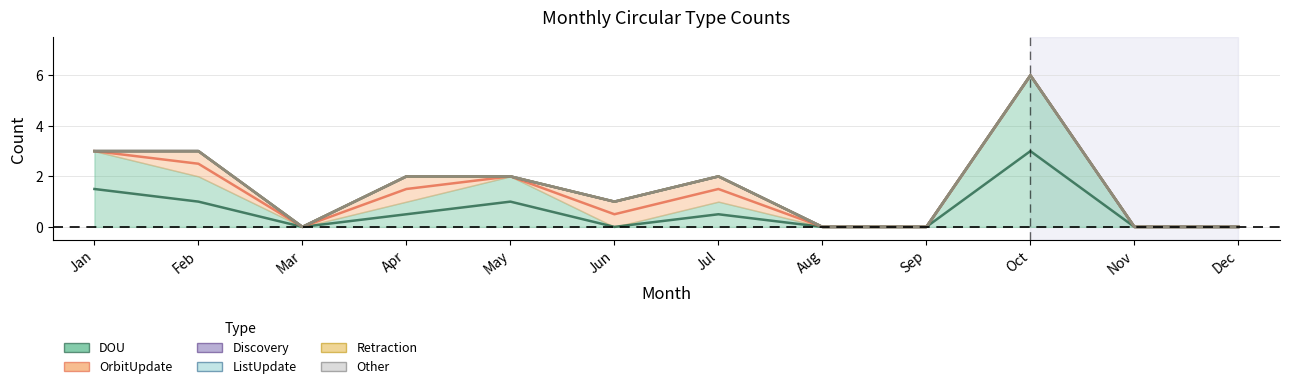

List the series in order of their peak value, highest first.

DOU, OrbitUpdate, Discovery, ListUpdate, Retraction, Other